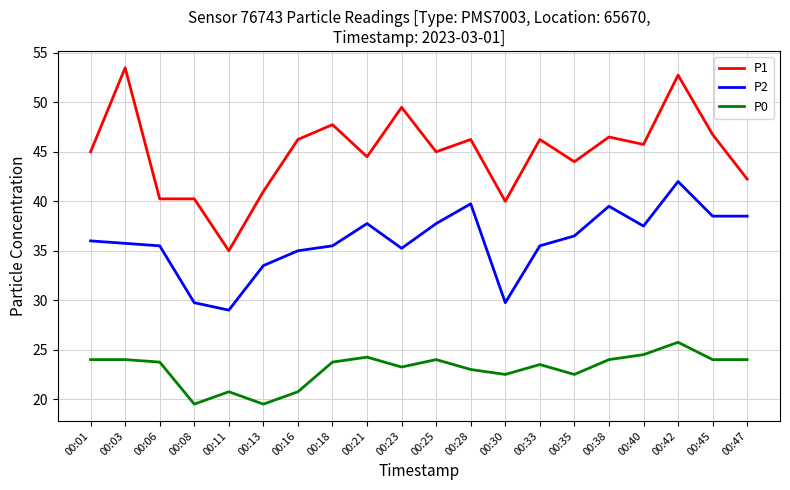

What is the total value across all series at 00:23?

108.0